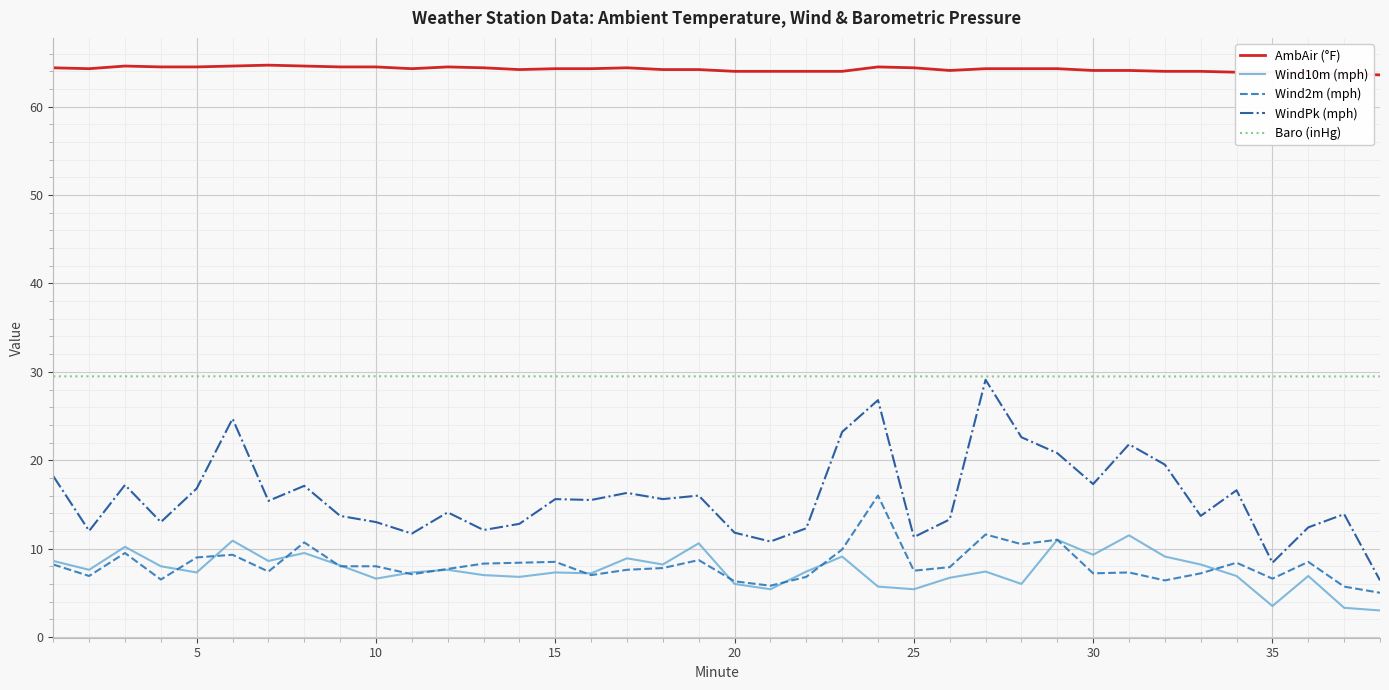

Which series has the widest spread of values?

WindPk (mph)